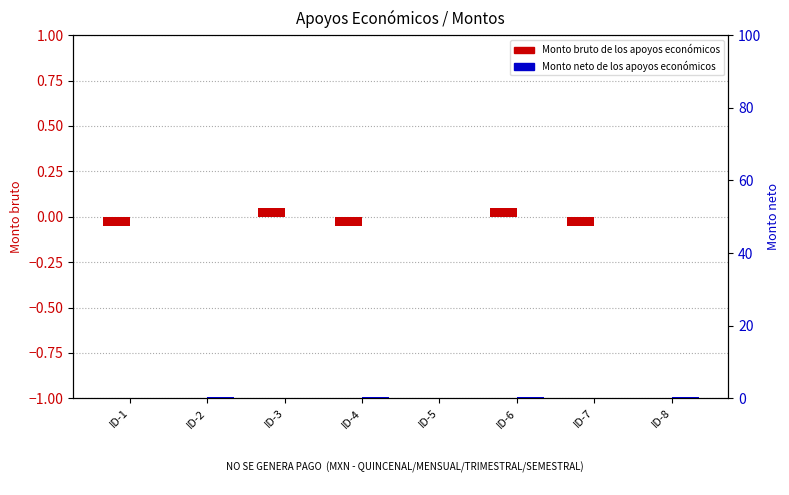

How many categories are shown in the chart?

8